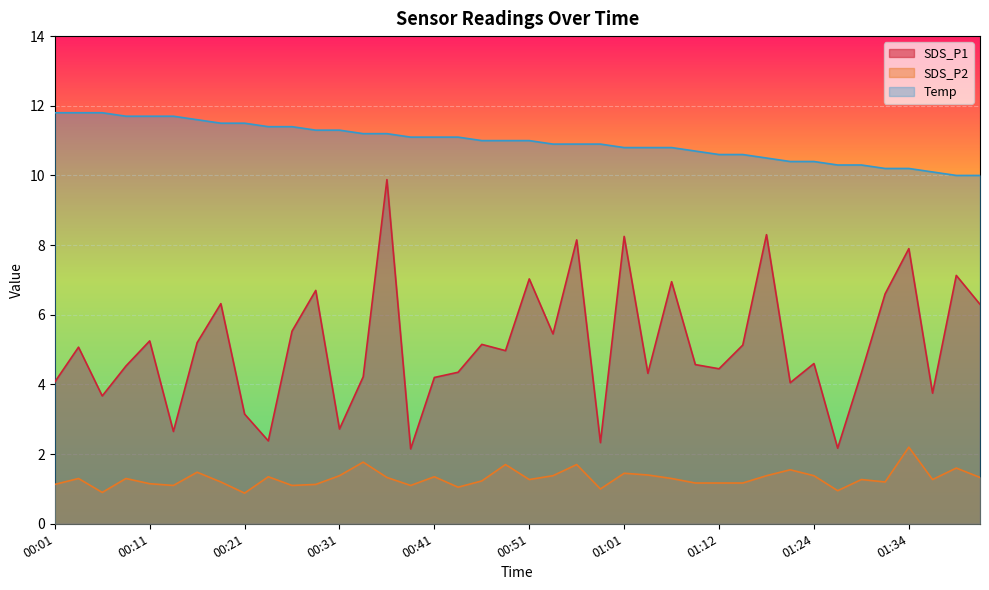

What is the difference between the highest and lowest values at 01:04?

9.4